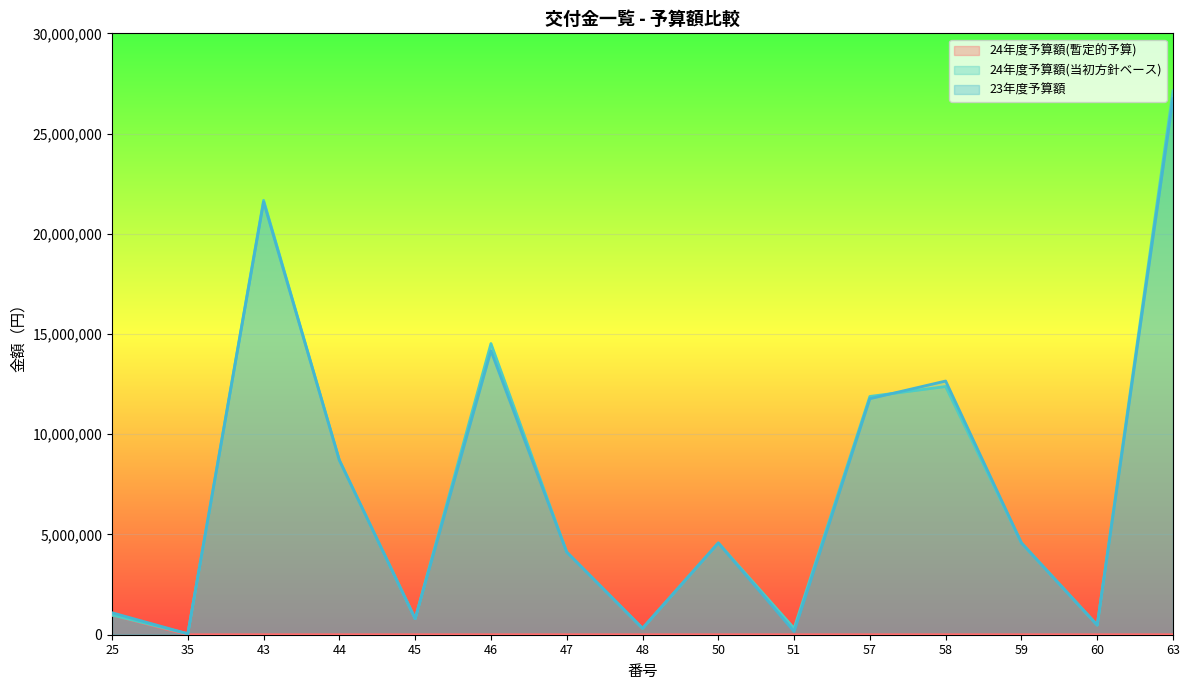

At which category does the chart reach its peak across all series?

63